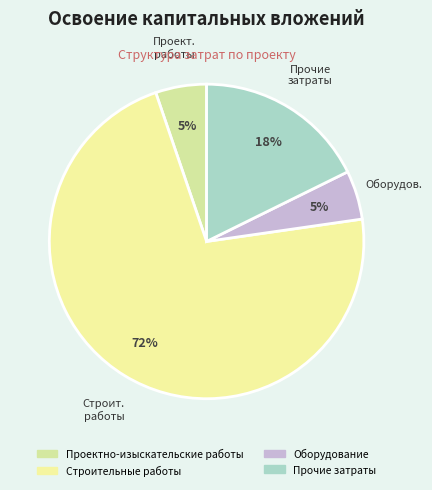

Count the number of slices in the pie.

4